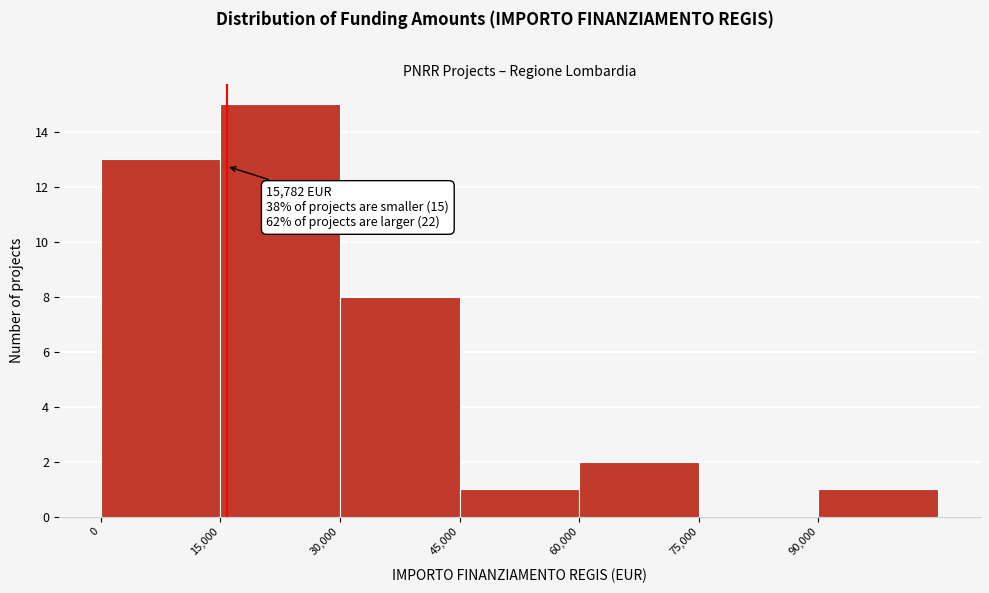

Over which range of the x-axis is the bar tallest?

15000 to 30000